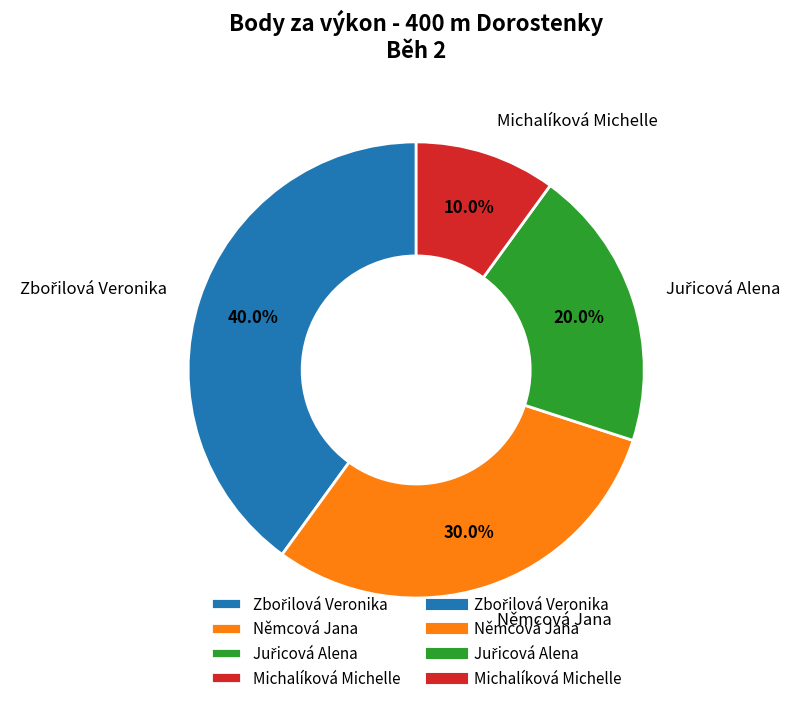

Does Němcová Jana represent more than half of the total?

No